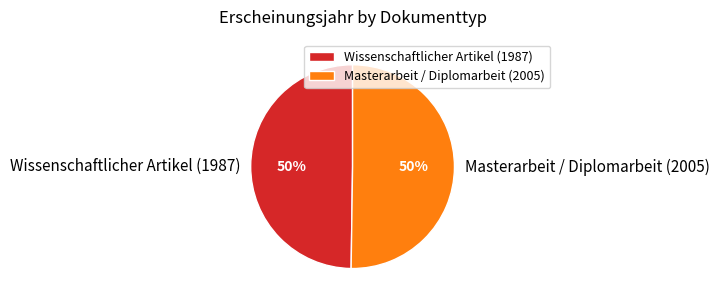

Do Masterarbeit / Diplomarbeit (2005) and Wissenschaftlicher Artikel (1987) together represent more than half of the pie?

Yes